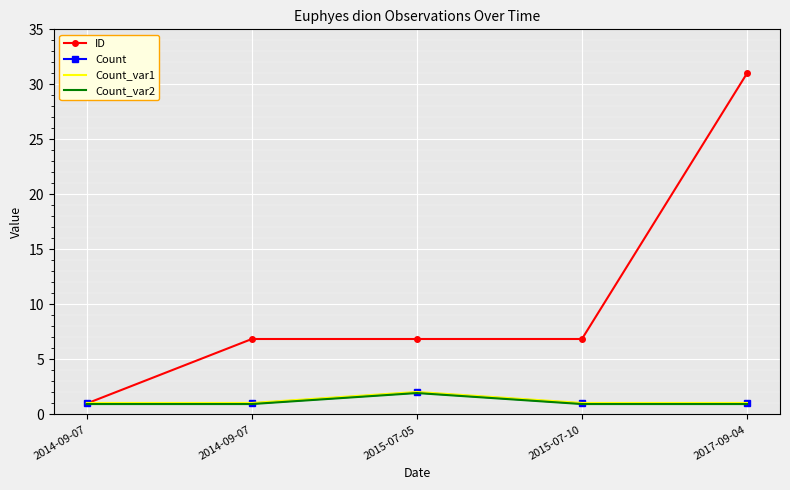

What are all the series names shown in the legend?

ID, Count, Count_var1, Count_var2